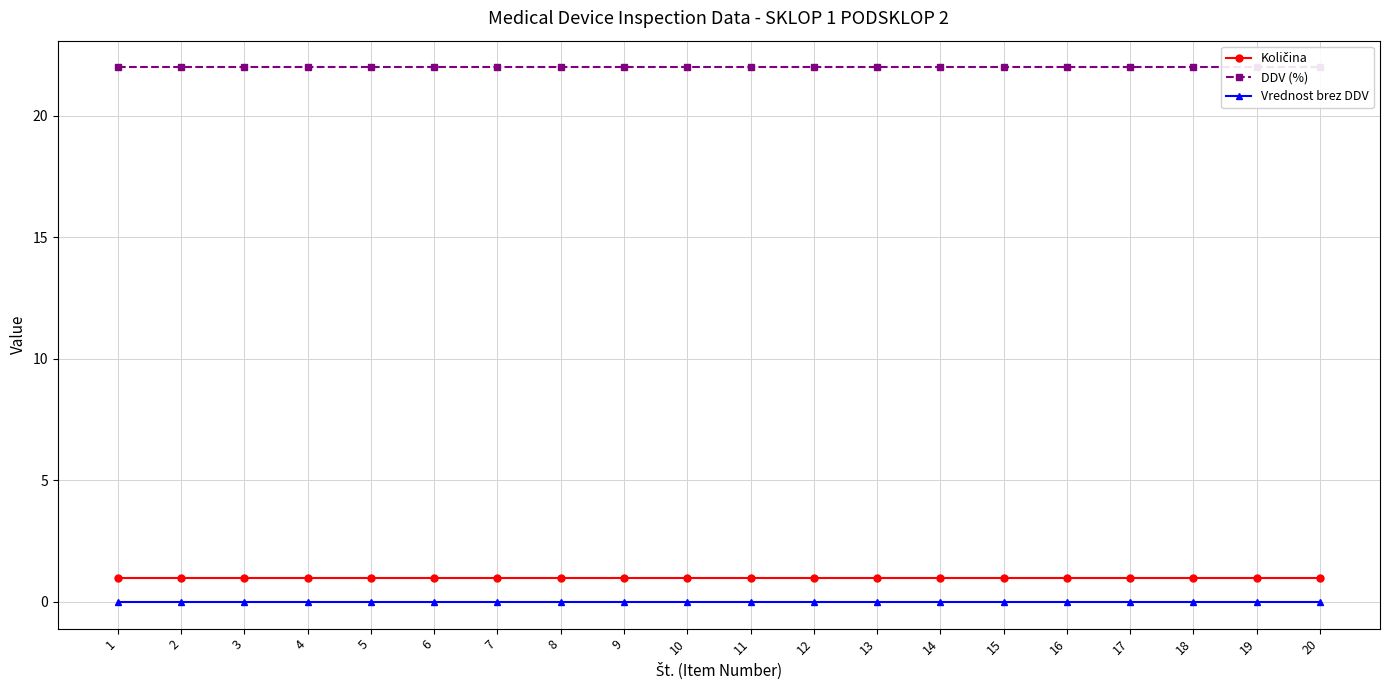

What is the value of the Količina point at the 3rd from the left?

1